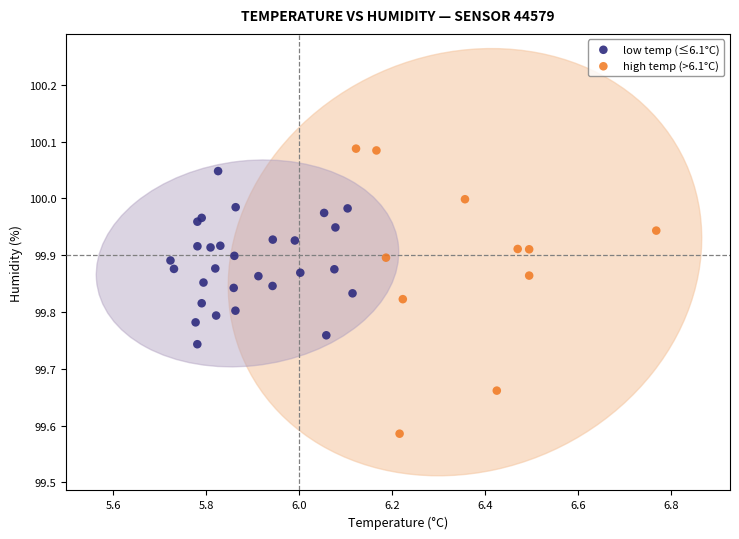

Which series reaches the minimum Y coordinate?

high temp (>6.1°C)